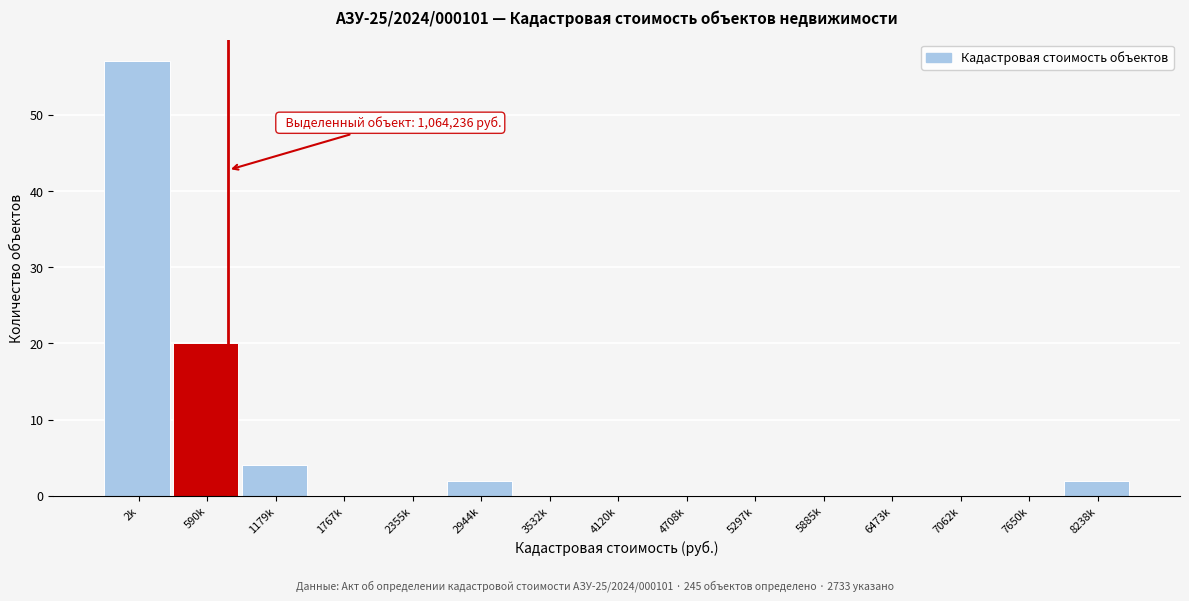

Reading left to right, transcribe all the data shown in this chart.

2k=57	590k=20	1179k=4	1767k=0	2355k=0	2944k=2	3532k=0	4120k=0	4708k=0	5297k=0	5885k=0	6473k=0	7062k=0	7650k=0	8238k=2